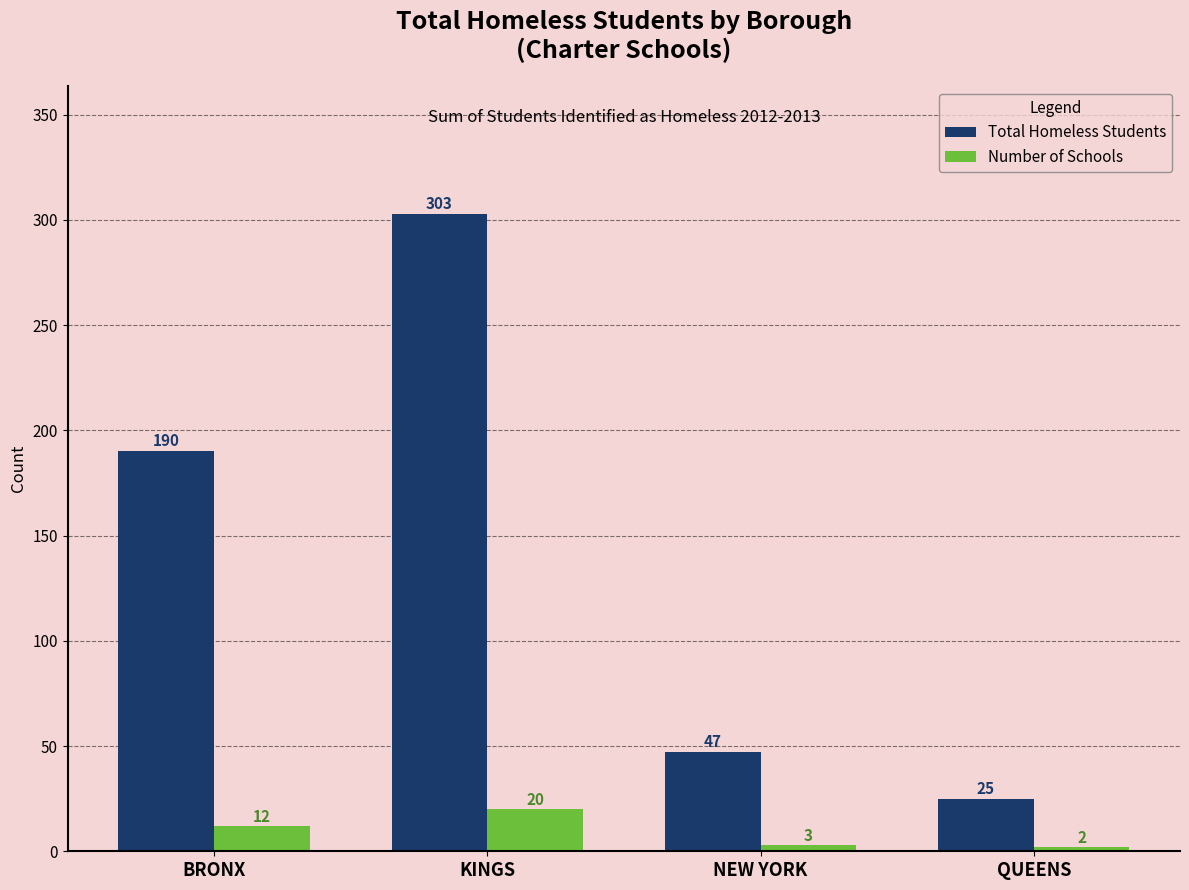

What is the difference between the Total Homeless Students values at KINGS and NEW YORK?

256